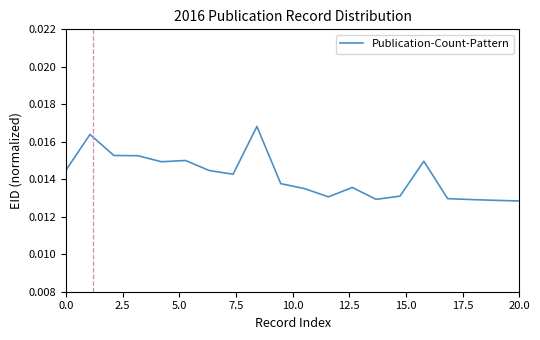

How many lines are shown in the chart?

1